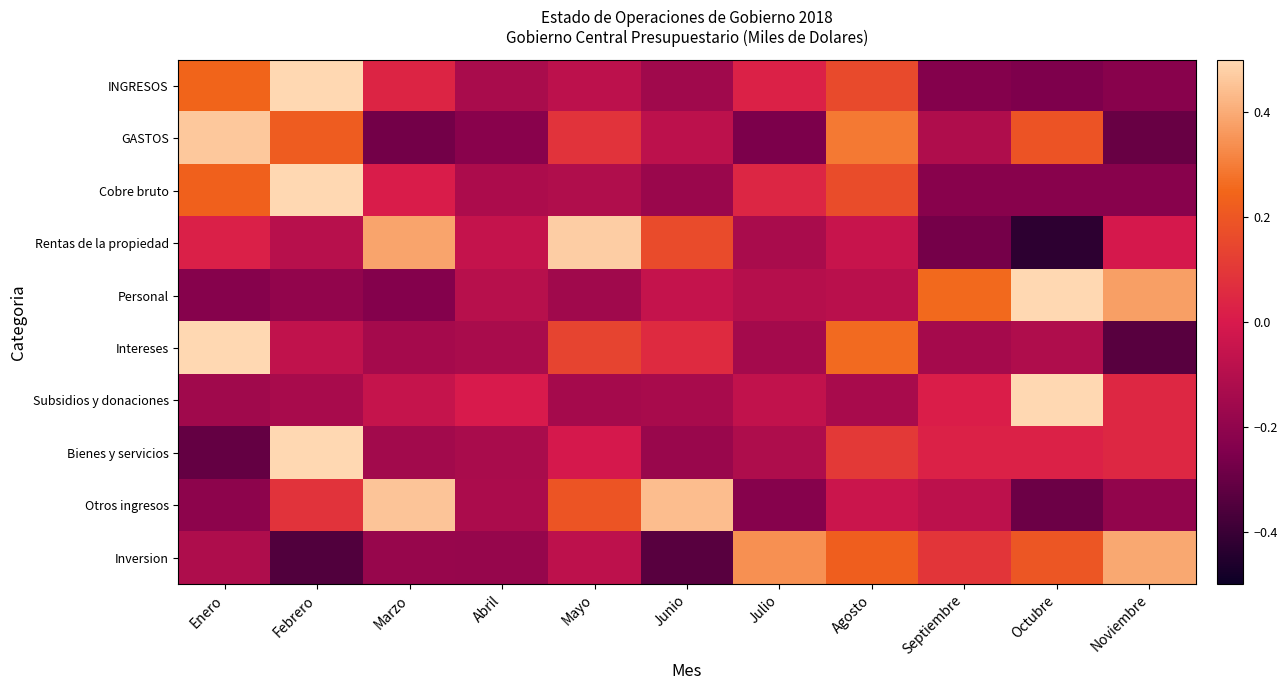

Reading left to right, list all the values displayed in this chart.

INGRESOS: Enero=0.2	Febrero=0.6	Marzo=0.0	Abril=-0.1	Mayo=-0.1	Junio=-0.2	Julio=0.0	Agosto=0.2	Septiembre=-0.2	Octubre=-0.3	Noviembre=-0.2
GASTOS: Enero=0.5	Febrero=0.2	Marzo=-0.3	Abril=-0.2	Mayo=0.1	Junio=-0.1	Julio=-0.3	Agosto=0.3	Septiembre=-0.1	Octubre=0.2	Noviembre=-0.3
Cobre bruto: Enero=0.2	Febrero=0.6	Marzo=0.0	Abril=-0.1	Mayo=-0.1	Junio=-0.2	Julio=0.0	Agosto=0.2	Septiembre=-0.2	Octubre=-0.2	Noviembre=-0.2
Rentas de la propiedad: Enero=0.0	Febrero=-0.1	Marzo=0.4	Abril=-0.1	Mayo=0.5	Junio=0.2	Julio=-0.1	Agosto=-0.1	Septiembre=-0.3	Octubre=-0.4	Noviembre=-0.0
Personal: Enero=-0.2	Febrero=-0.2	Marzo=-0.2	Abril=-0.1	Mayo=-0.2	Junio=-0.1	Julio=-0.1	Agosto=-0.1	Septiembre=0.3	Octubre=0.5	Noviembre=0.4
Intereses: Enero=0.6	Febrero=-0.1	Marzo=-0.1	Abril=-0.1	Mayo=0.1	Junio=0.1	Julio=-0.1	Agosto=0.3	Septiembre=-0.1	Octubre=-0.1	Noviembre=-0.3
Subsidios y donaciones: Enero=-0.2	Febrero=-0.1	Marzo=-0.1	Abril=0.0	Mayo=-0.1	Junio=-0.1	Julio=-0.1	Agosto=-0.1	Septiembre=0.0	Octubre=0.8	Noviembre=0.0
Bienes y servicios: Enero=-0.3	Febrero=0.7	Marzo=-0.1	Abril=-0.1	Mayo=-0.0	Junio=-0.2	Julio=-0.1	Agosto=0.1	Septiembre=0.0	Octubre=0.0	Noviembre=0.0
Otros ingresos: Enero=-0.2	Febrero=0.1	Marzo=0.5	Abril=-0.1	Mayo=0.2	Junio=0.4	Julio=-0.2	Agosto=-0.0	Septiembre=-0.1	Octubre=-0.3	Noviembre=-0.2
Inversion: Enero=-0.1	Febrero=-0.3	Marzo=-0.2	Abril=-0.2	Mayo=-0.1	Junio=-0.3	Julio=0.3	Agosto=0.2	Septiembre=0.1	Octubre=0.2	Noviembre=0.4